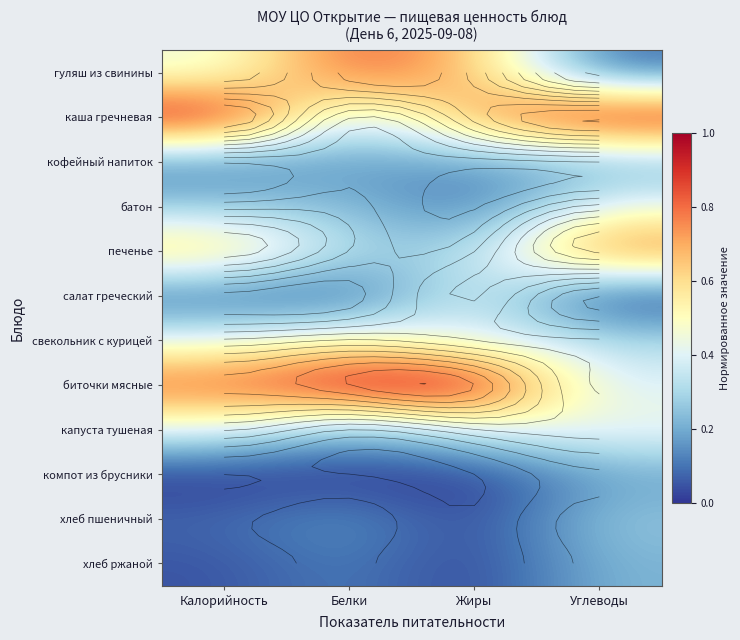

Is it true that печенье equals 0.3 at Жиры?

True